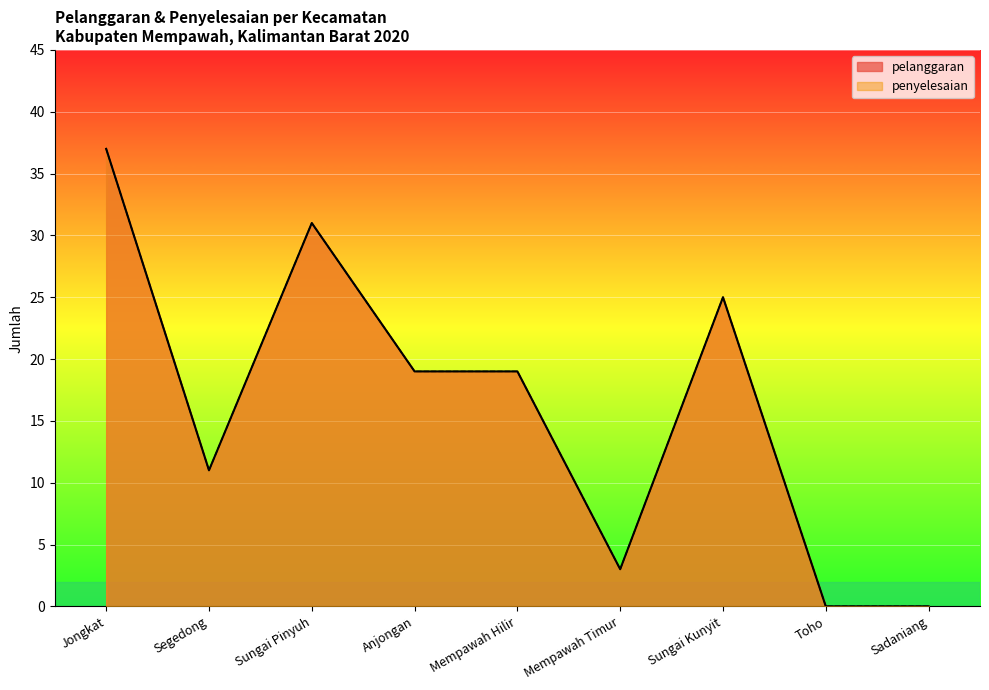

What is the difference between the maximum and minimum values in the pelanggaran series?

37